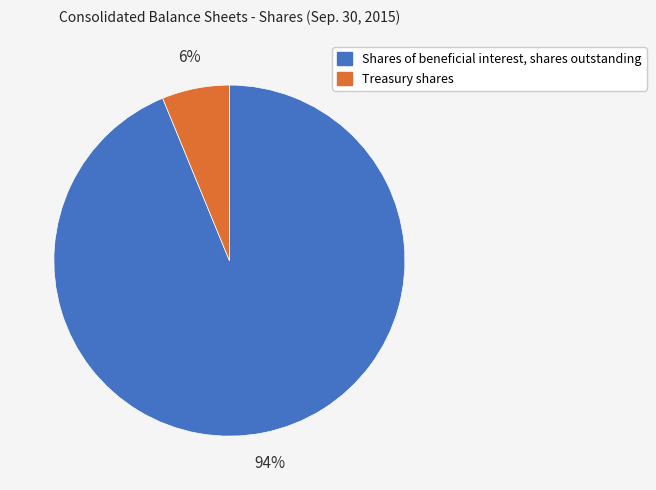

Does Shares of beneficial interest, shares outstanding account for over 50% of the chart?

Yes